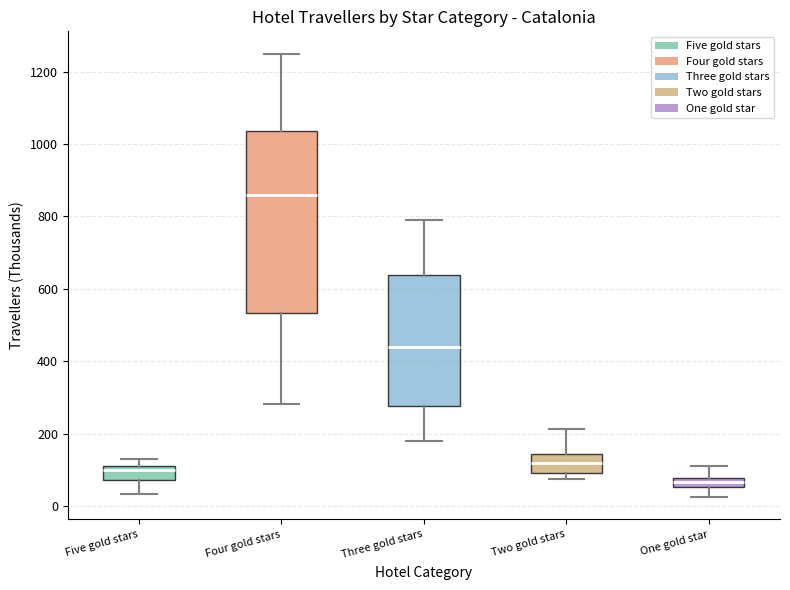

Which box's median line is the lowest?

One gold star